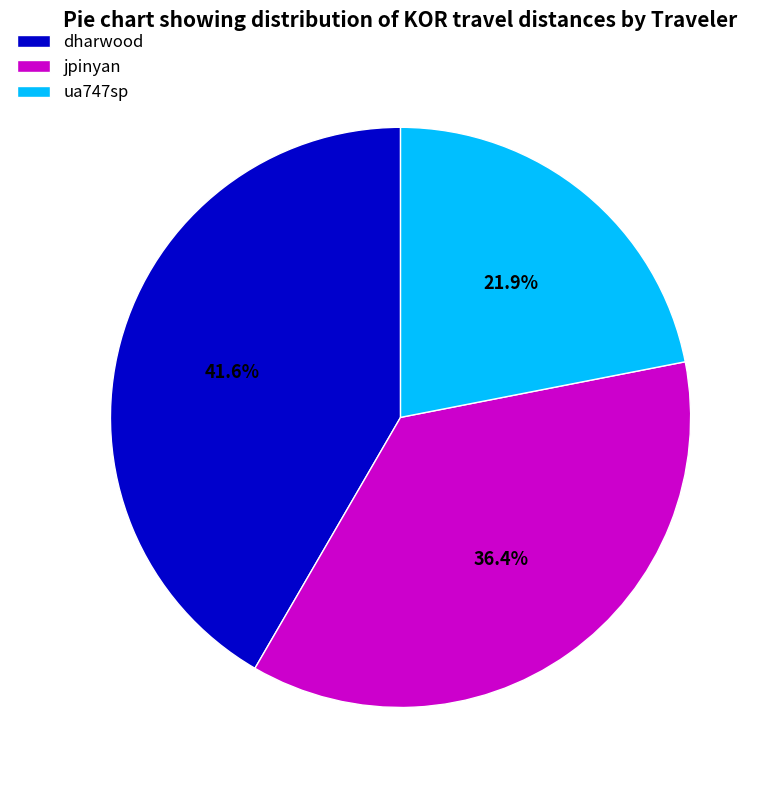

Is ua747sp the majority of the pie?

No